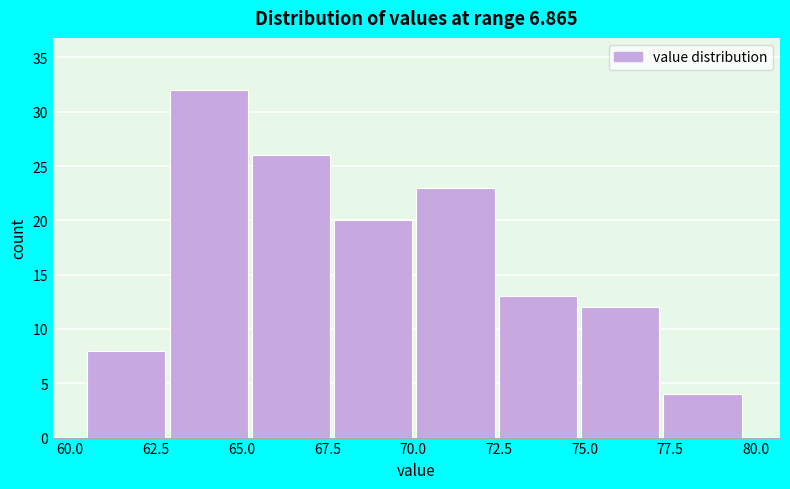

Reading left to right, transcribe this chart: for each bar, give the range it covers on the x-axis and its height. Neither the bar edges nor the heights are printed on the chart, so give them approximately, as read against the axes.

60.5 to 62.9: 8
62.9 to 65.3: 32
65.3 to 67.7: 26
67.7 to 70.1: 20
70.1 to 72.5: 23
72.5 to 74.9: 13
74.9 to 77.3: 12
77.3 to 79.7: 4